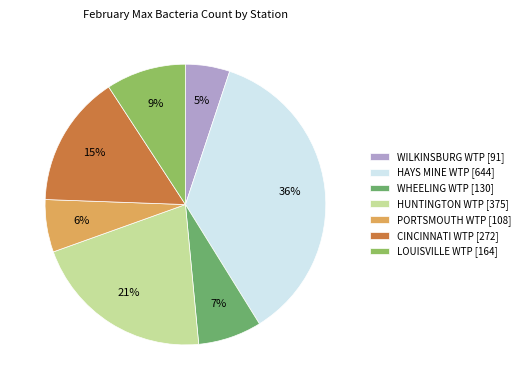

Approximately how many times larger is the value at HUNTINGTON WTP [375] compared to CINCINNATI WTP [272]?

1.4